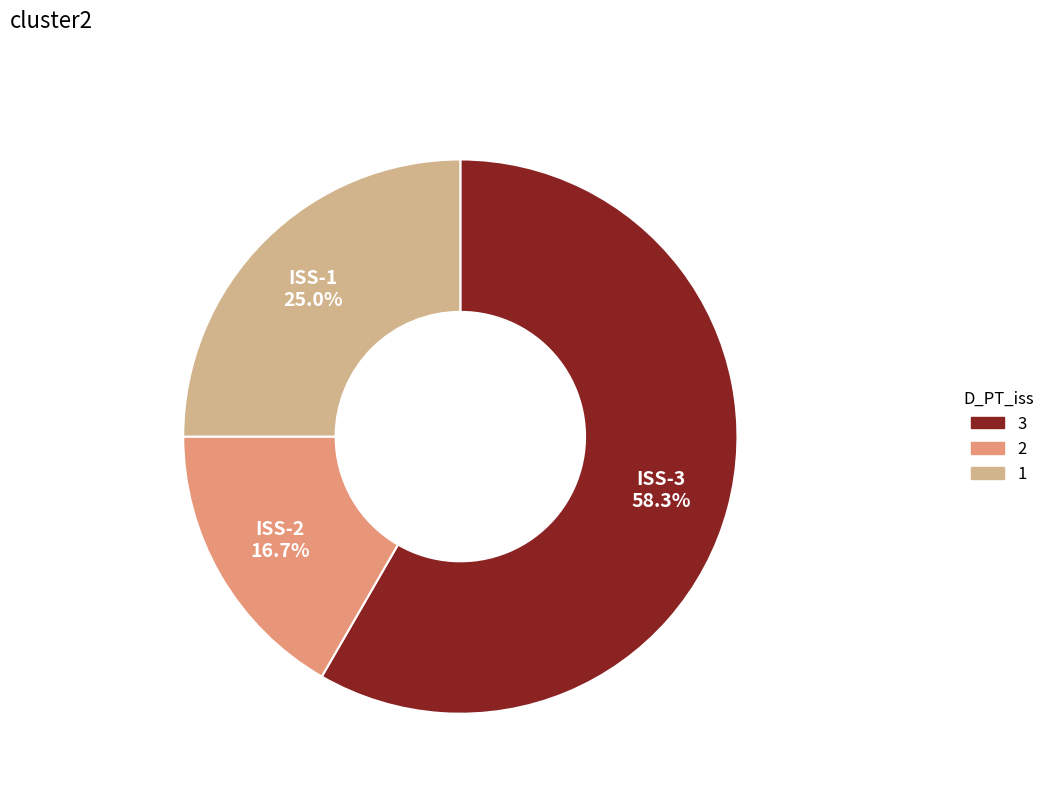

Does any single category account for the majority?

Yes